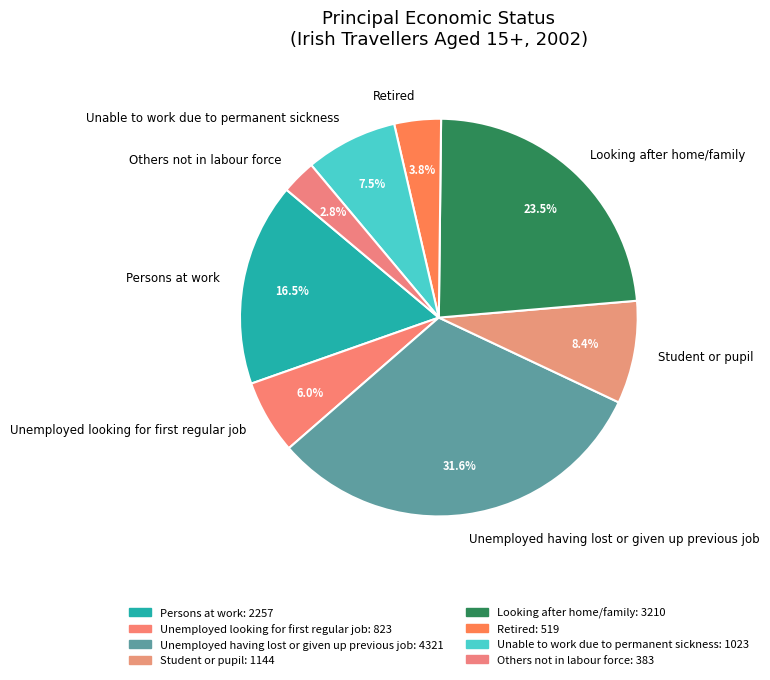

Count the number of slices in the pie.

8